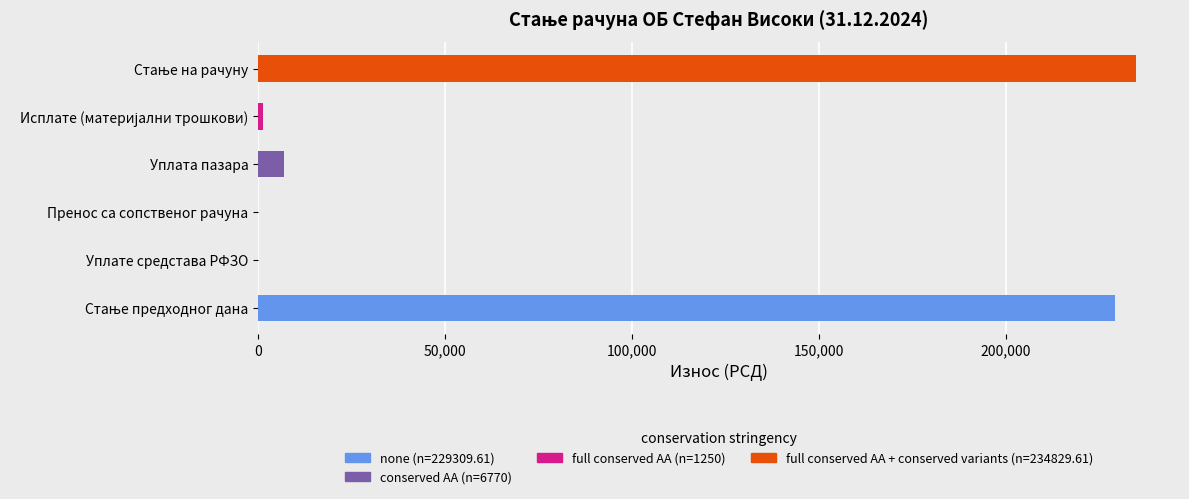

What is the total value across all series at Уплата пазара?

6770.0